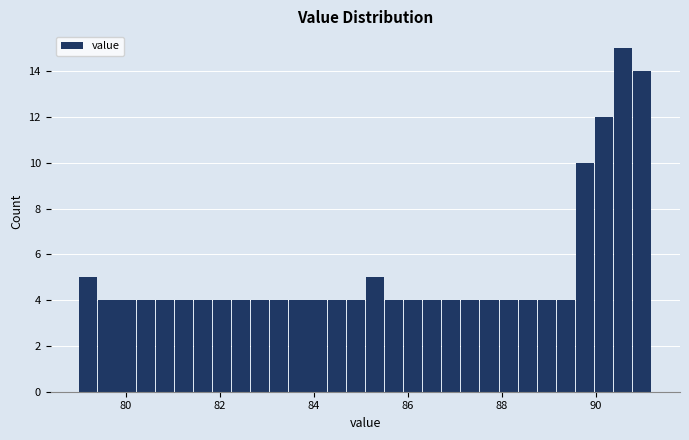

Around what value on the x-axis is the tallest bar? Give the approximate position of its centre, as read against the axis.

90.6